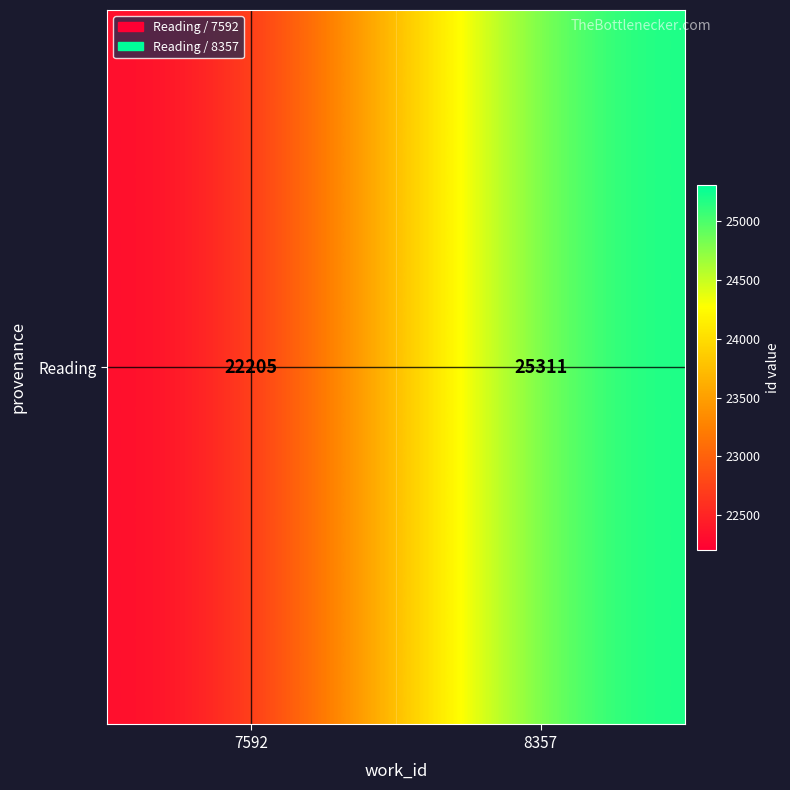

How many distinct data groups are displayed?

1